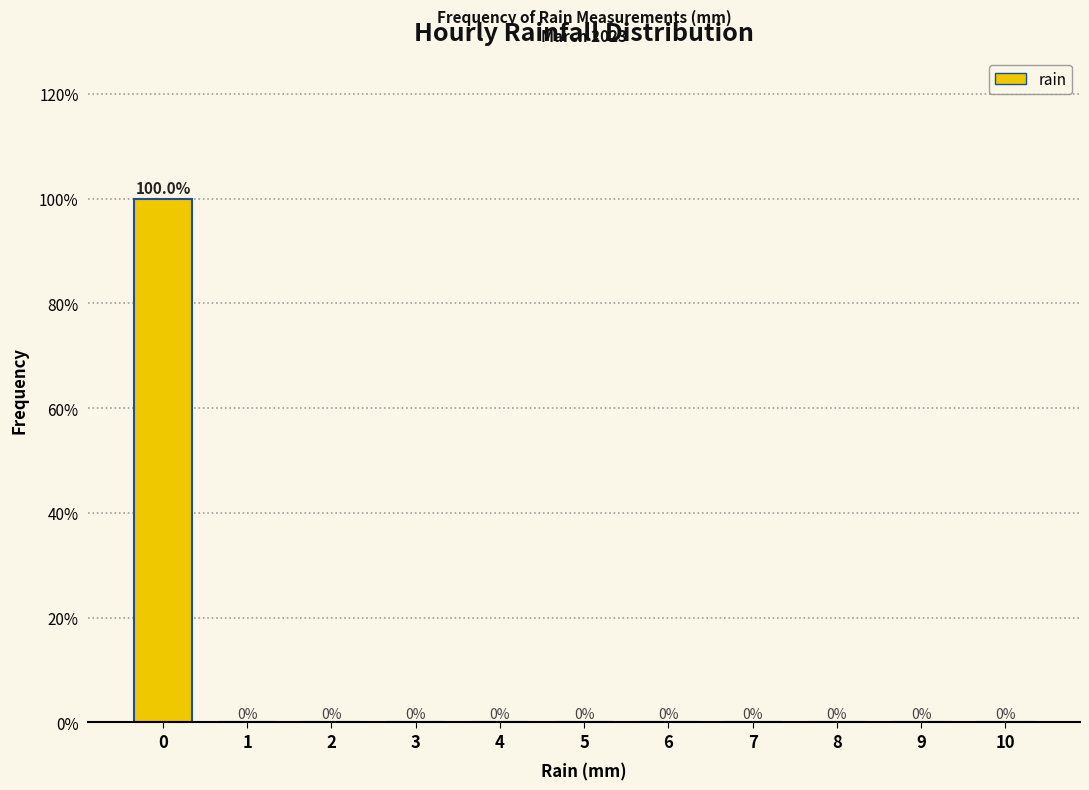

Reading right to left, what are all the values shown in this chart?

10=0	9=0	8=0	7=0	6=0	5=0	4=0	3=0	2=0	1=0	0=100